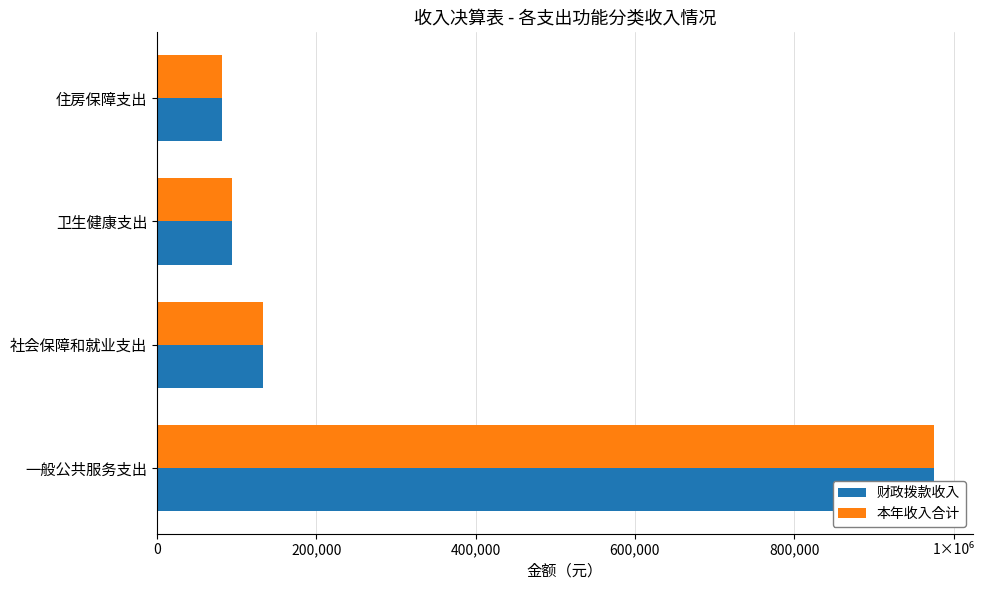

Is the value of 本年收入合计 at 一般公共服务支出 greater than the value of 财政拨款收入 at 住房保障支出?

Yes